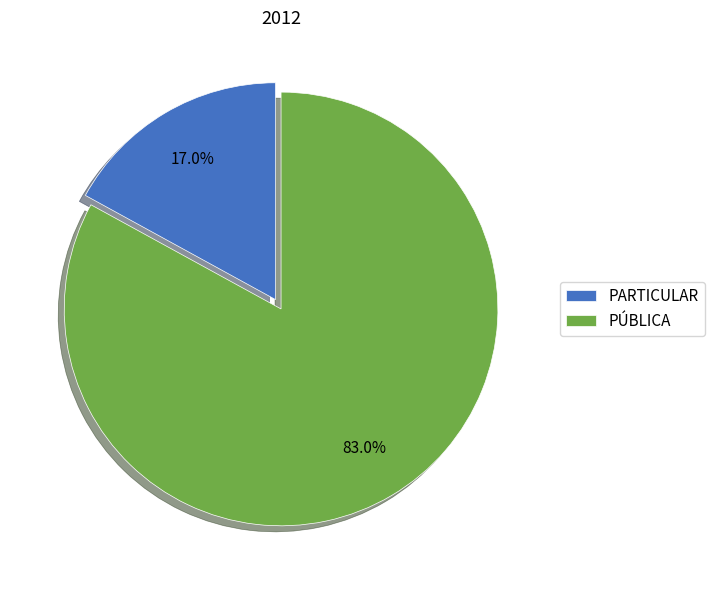

Approximately how many times larger is the value at PÚBLICA compared to PARTICULAR?

4.9